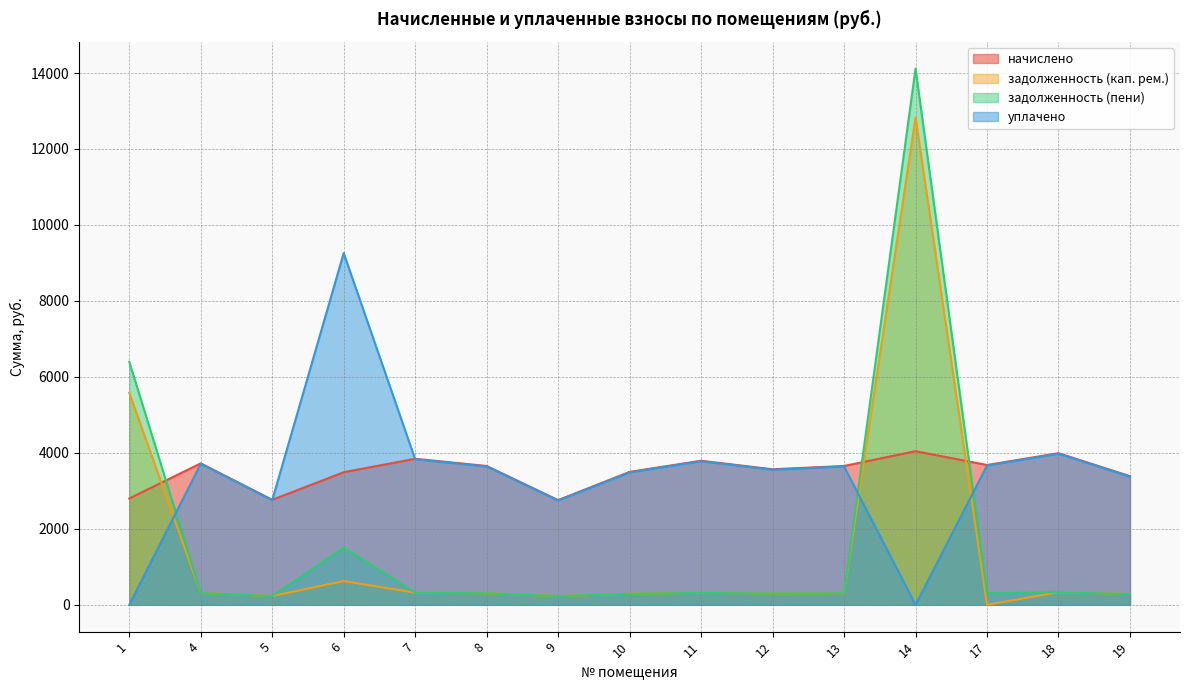

What is the value of the начислено point at the 13th from the left?

3680.6